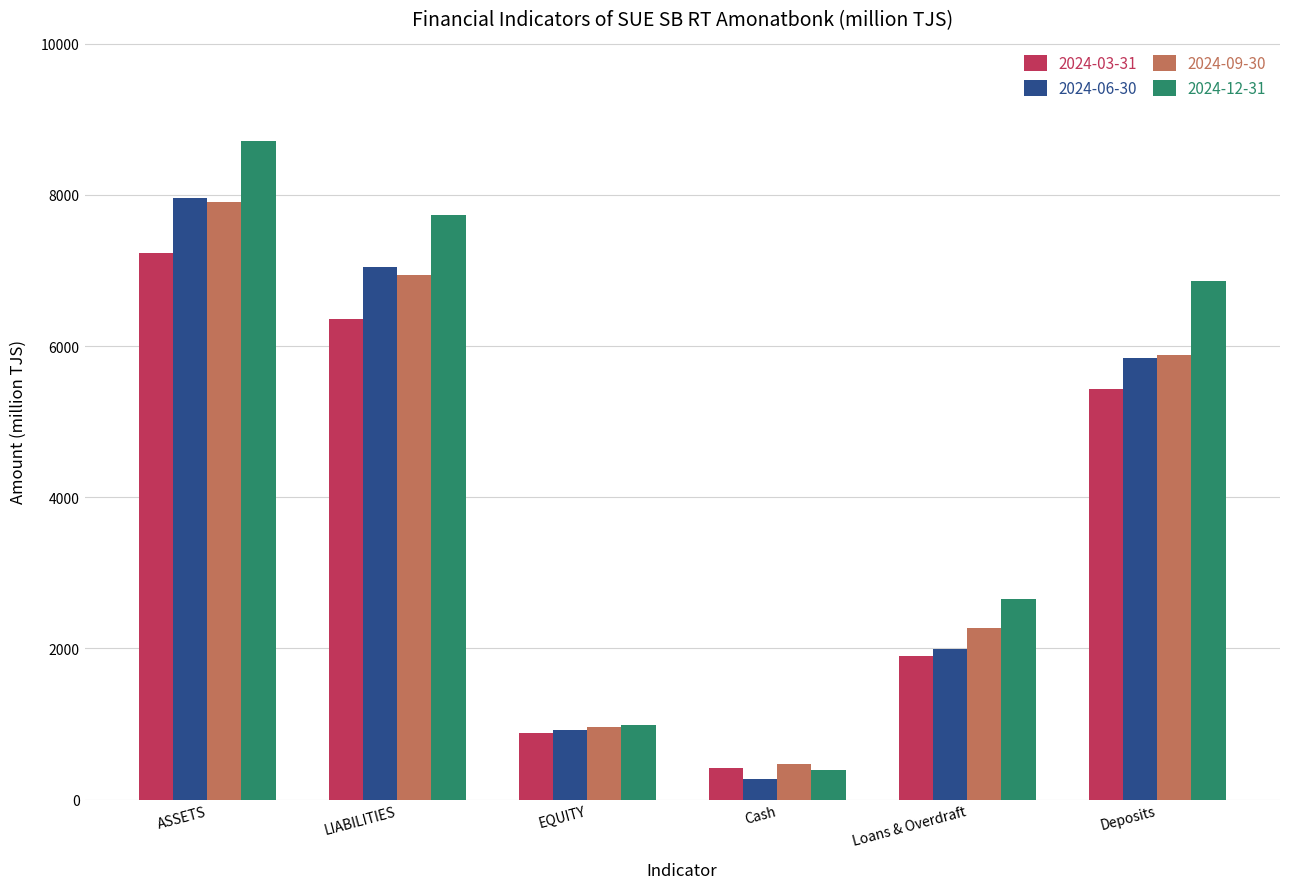

What is the difference between the highest and lowest values at Cash?

201.8